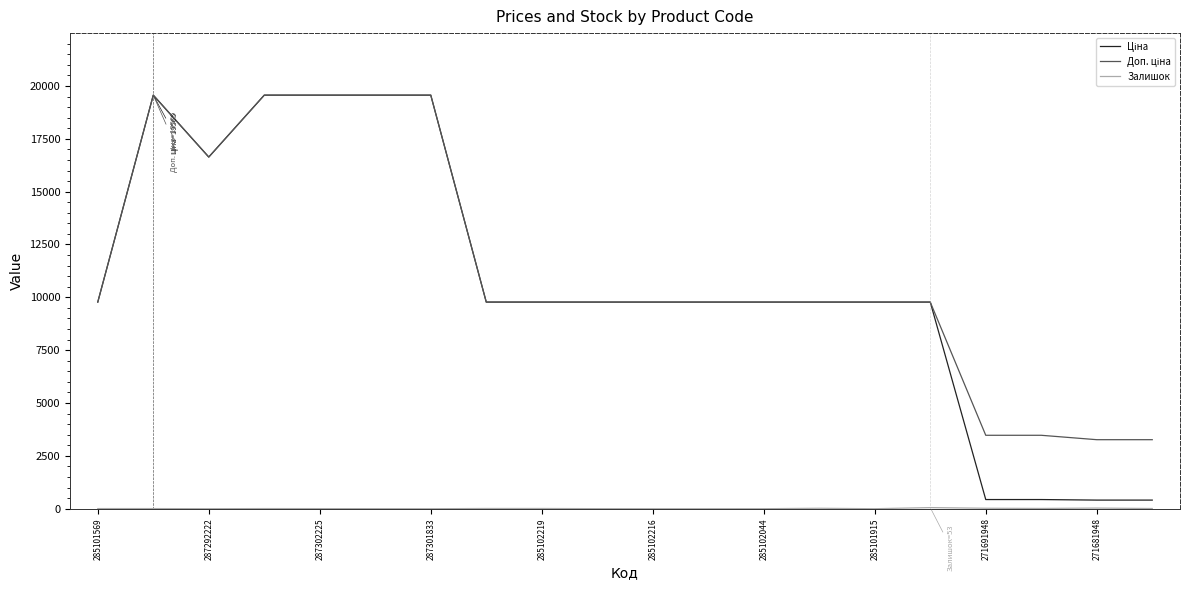

What is the maximum value shown in the chart?

19564.9